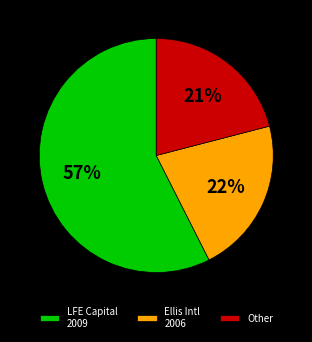

What is the majority slice?

LFE Capital 2009